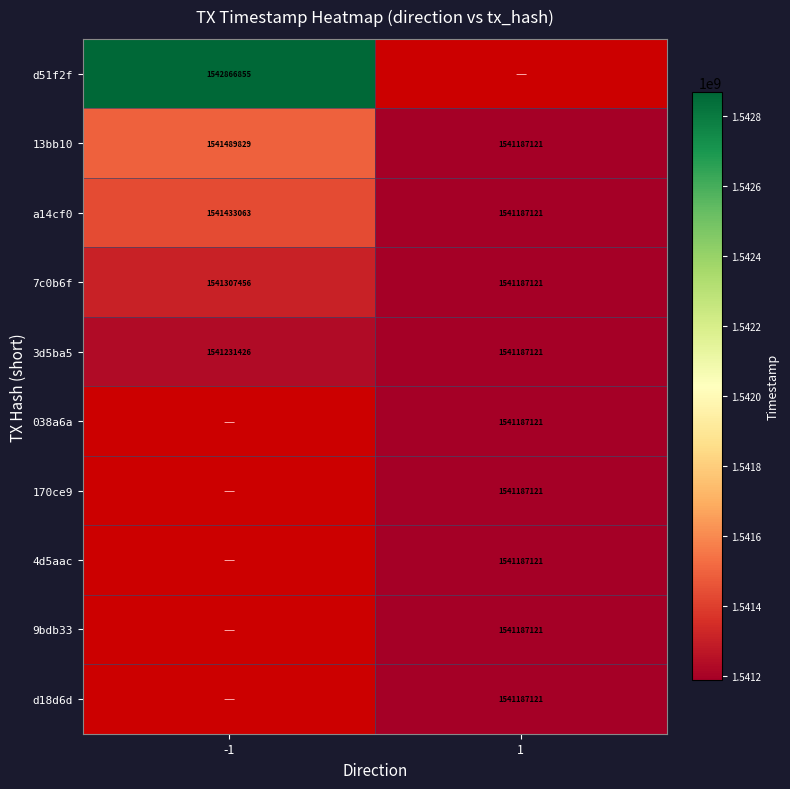

What is the average value of the 13bb10 series?

1541338475